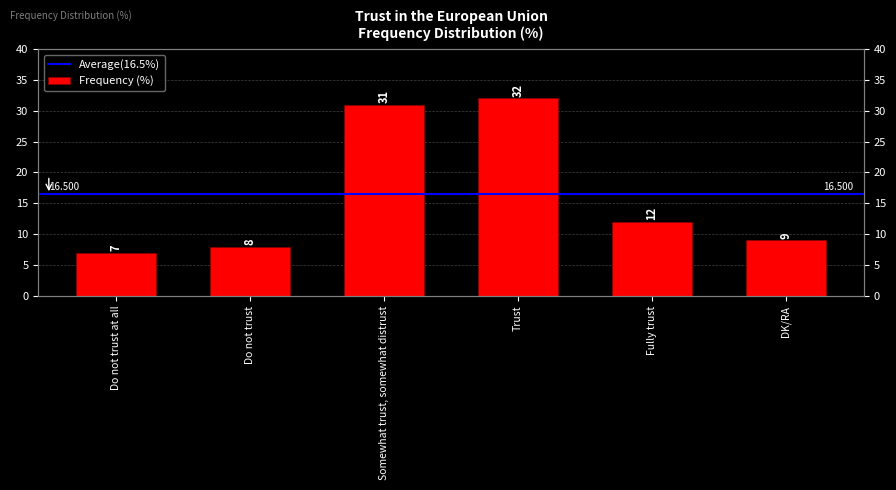

Between Fully trust and DK/RA, which is larger?

Fully trust